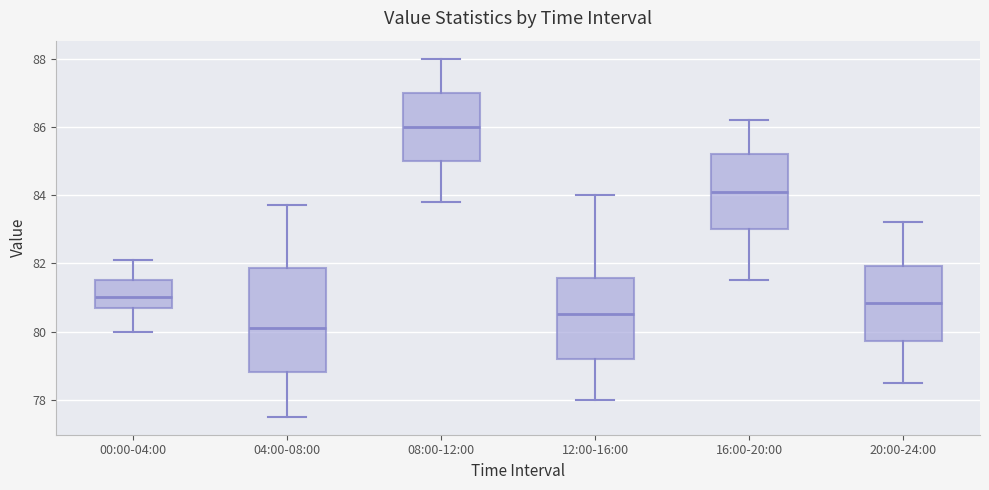

Which box is the tallest, from its lower edge to its upper edge?

04:00-08:00